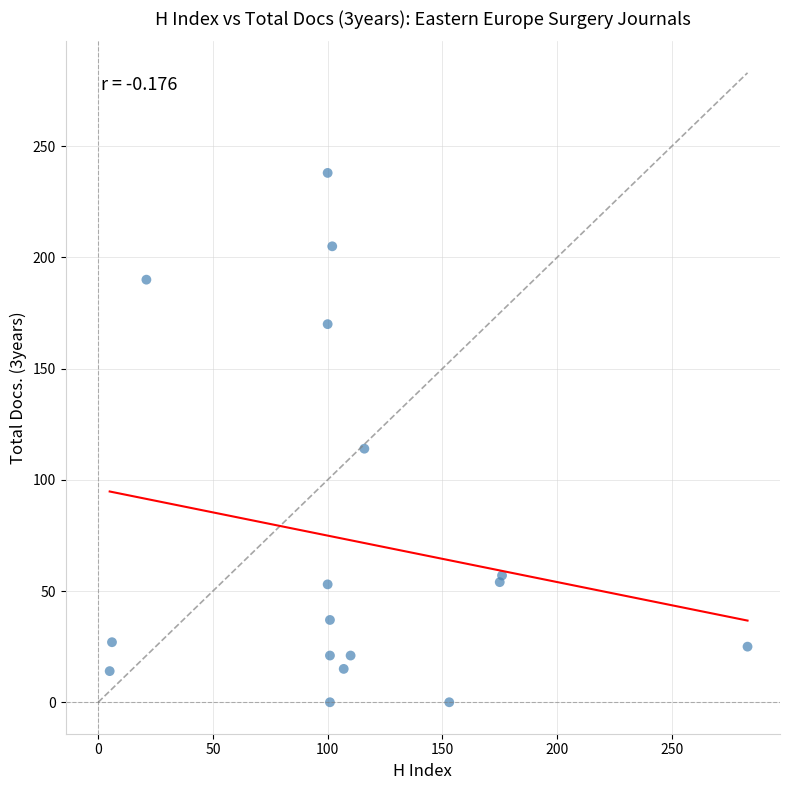

What Y value in the scatter plot is closest to 119?

114